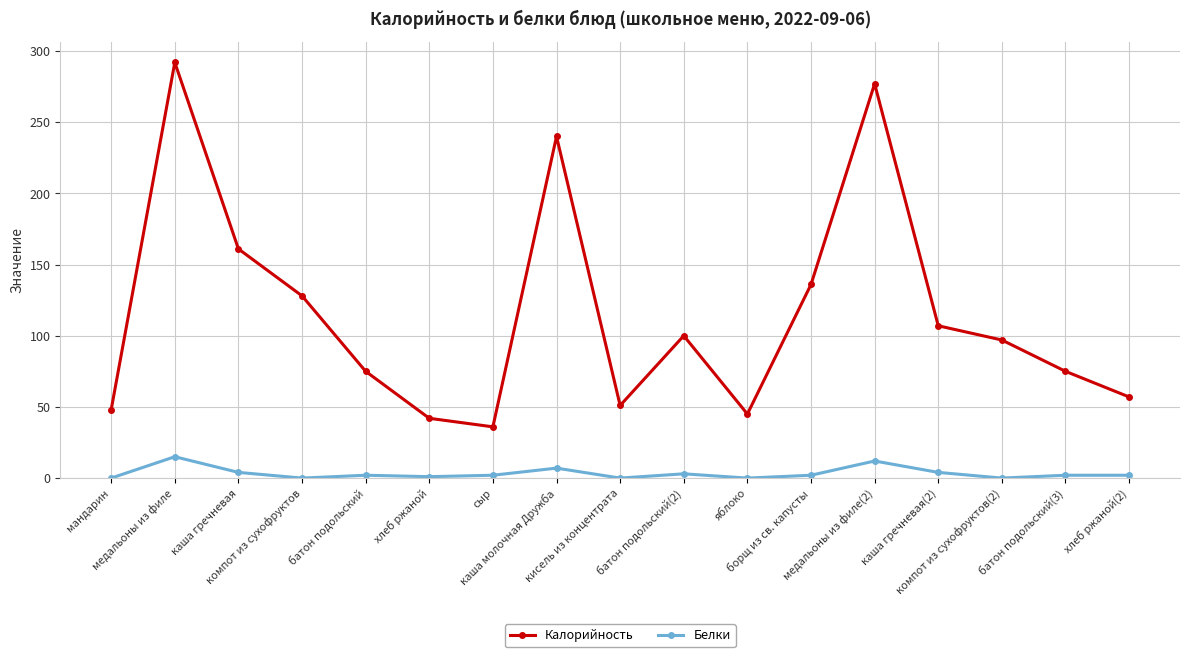

How many interior local valleys does the Калорийность series have?

3